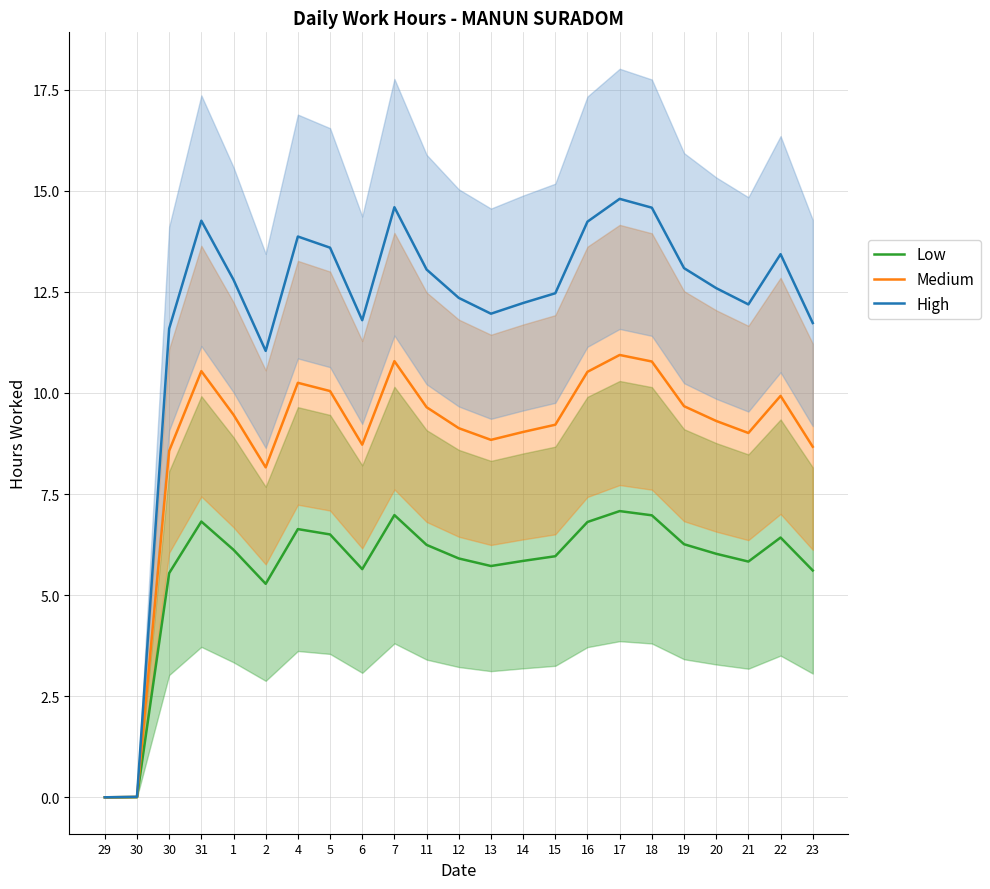

True or false: Low and Medium cross at least once.

False